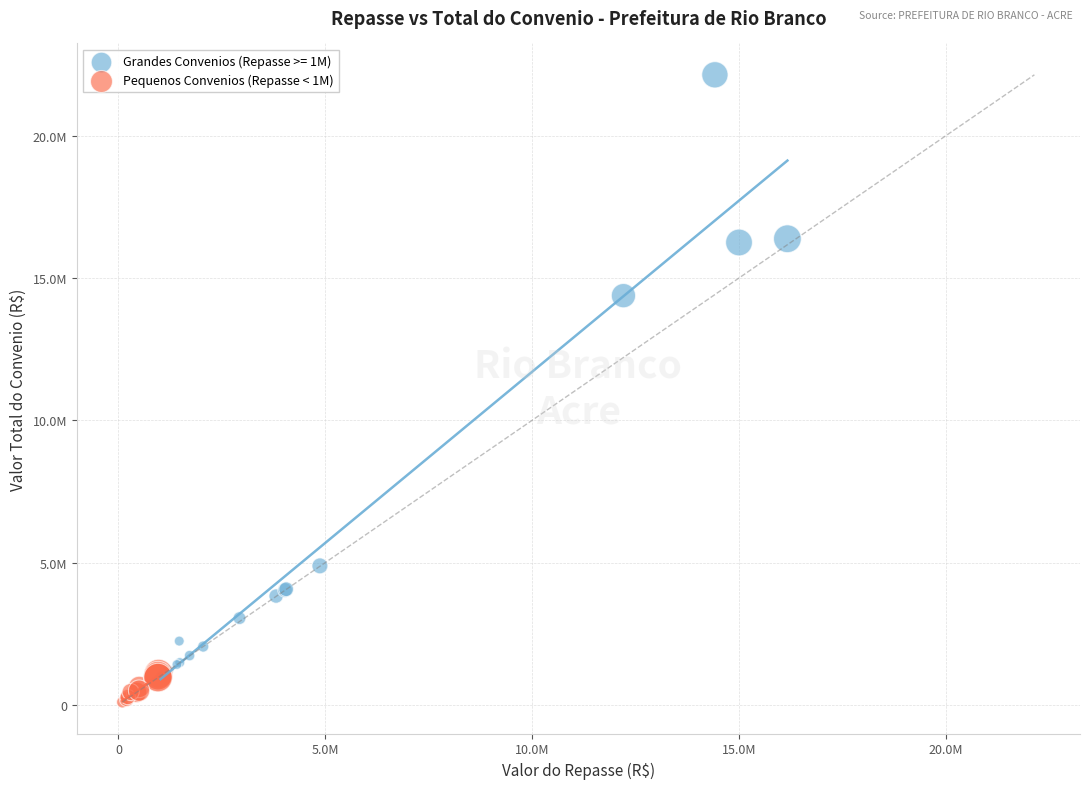

What are all the series names shown in the legend?

Grandes Convenios (Repasse >= 1M), Pequenos Convenios (Repasse < 1M)